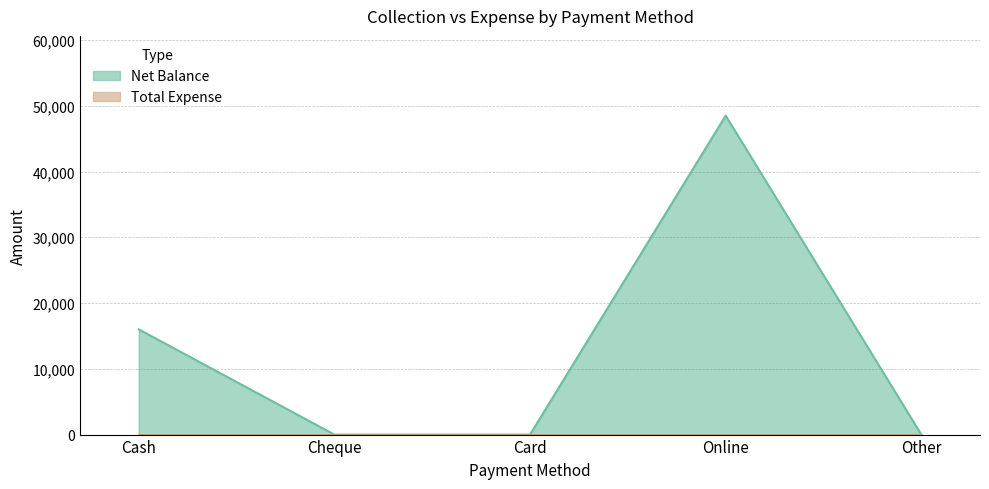

At which category does the chart reach its peak across all series?

Online